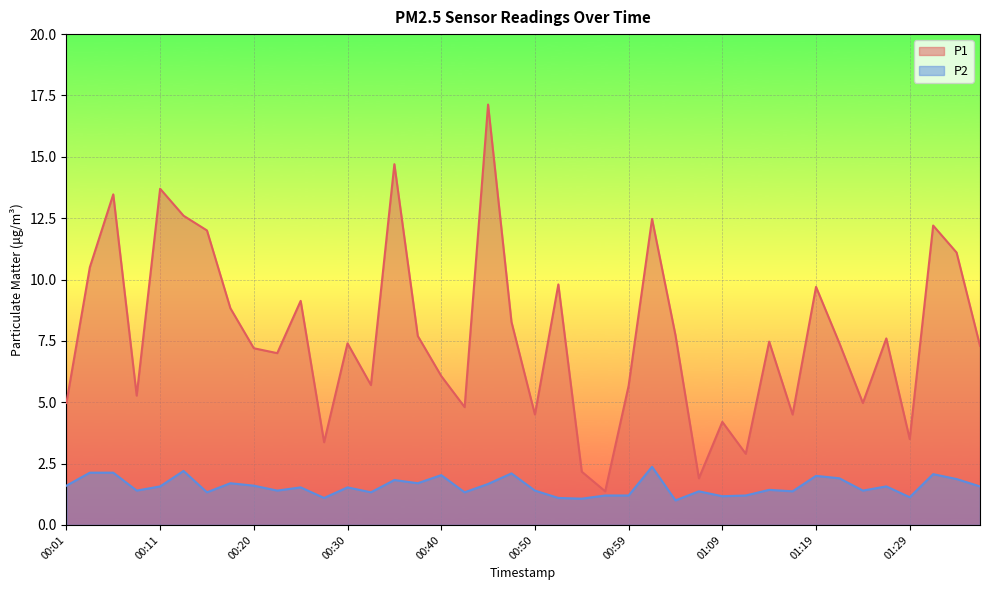

Reading left to right, list all the values displayed in this chart.

P1: 5.0	10.5	13.5	5.3	13.7	12.6	12.0	8.8	7.2	7.0	9.1	3.4	7.4	5.7	14.7	7.7	6.1	4.8	17.1	8.3	4.5	9.8	2.2	1.4	5.7	12.5	7.7	1.9	4.2	2.9	7.5	4.5	9.7	7.4	5.0	7.6	3.5	12.2	11.1	7.3
P2: 1.6	2.1	2.1	1.4	1.6	2.2	1.3	1.7	1.6	1.4	1.5	1.1	1.5	1.3	1.8	1.7	2.0	1.3	1.7	2.1	1.4	1.1	1.1	1.2	1.2	2.4	1.0	1.4	1.2	1.2	1.4	1.4	2.0	1.9	1.4	1.6	1.1	2.1	1.9	1.6